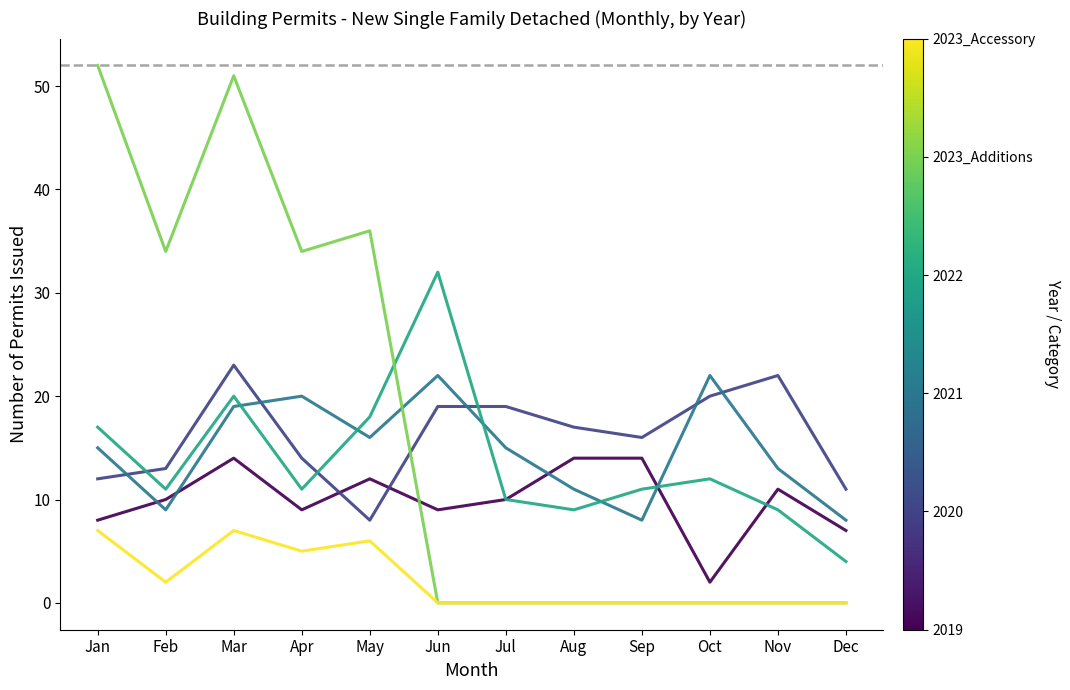

What is the difference between the highest and lowest values at May?

30